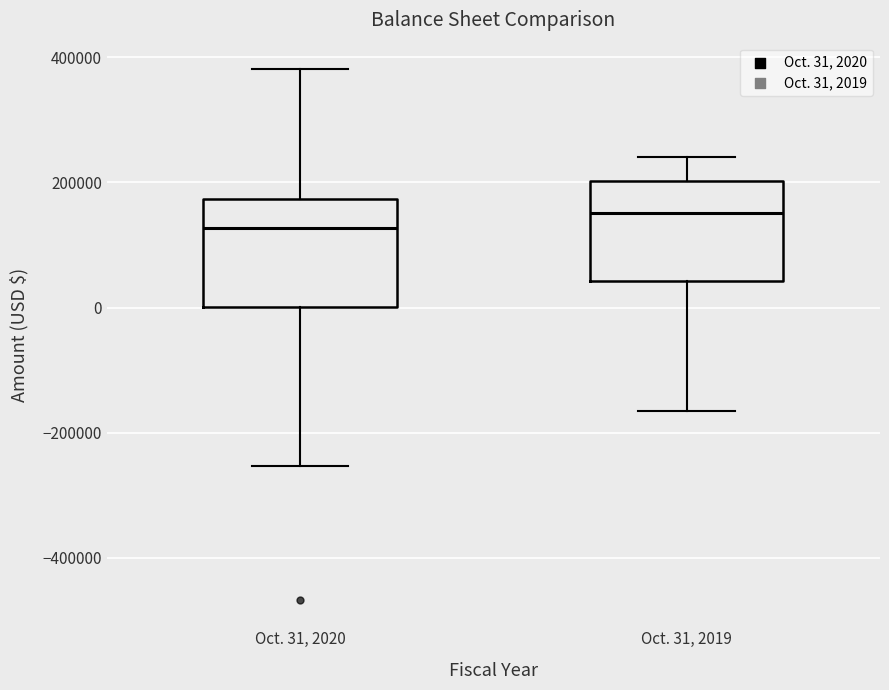

Which box's median line is the highest?

Oct. 31, 2019